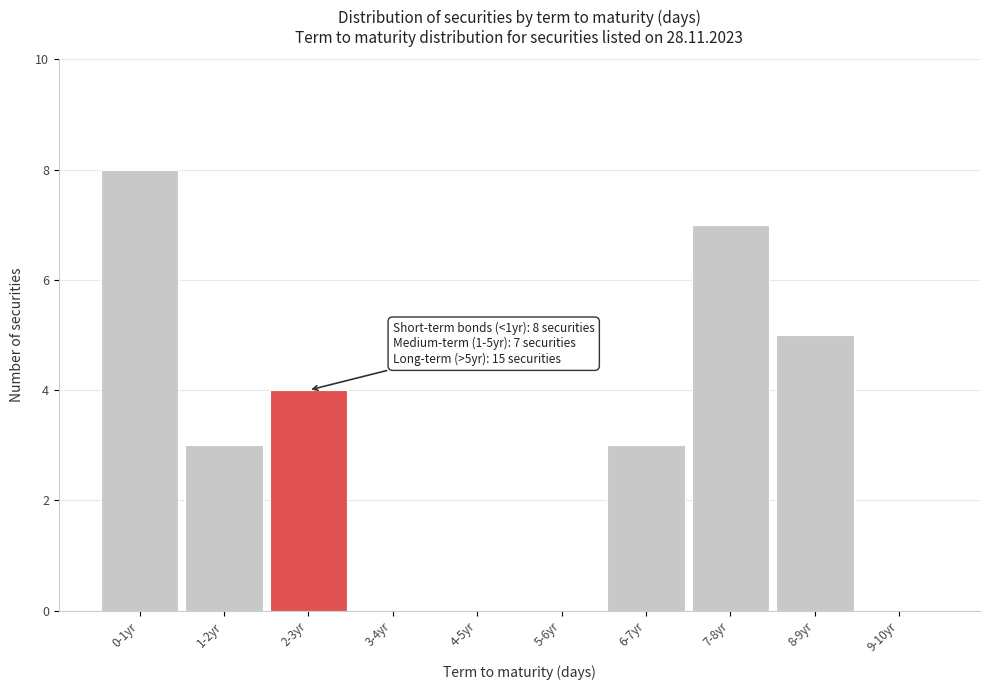

Reading left to right, list all the values displayed in this chart.

0-1yr=8	1-2yr=3	2-3yr=4	3-4yr=0	4-5yr=0	5-6yr=0	6-7yr=3	7-8yr=7	8-9yr=5	9-10yr=0